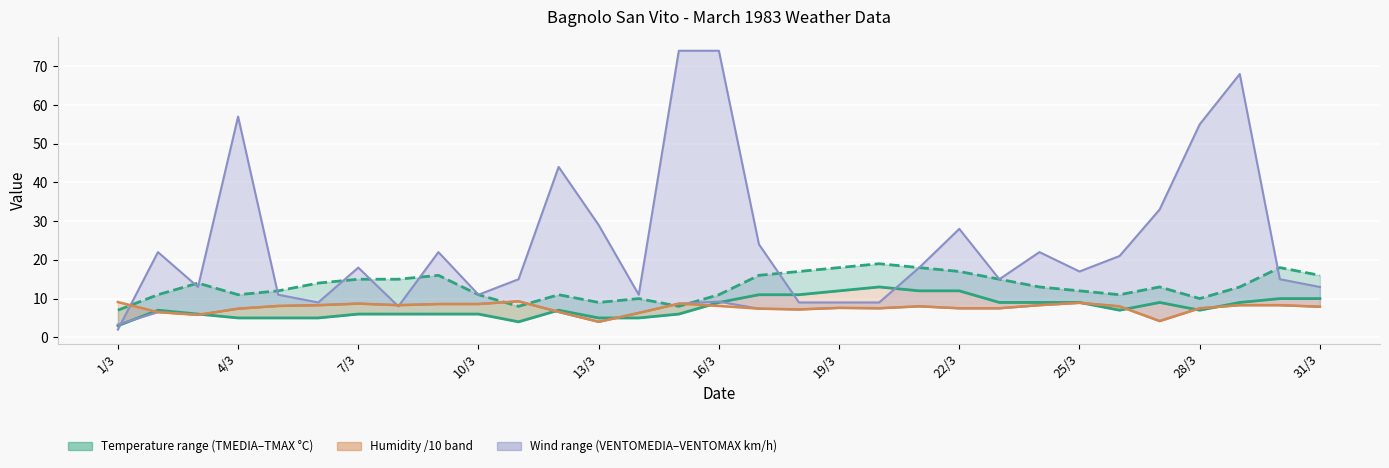

Is it true that the value at 1/3 is 5?

False